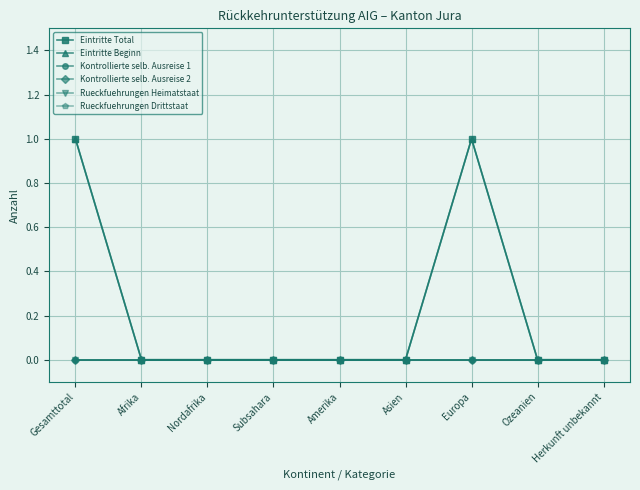

True or false: Kontrollierte selb. Ausreise 1 and Eintritte Total intersect in this chart.

False